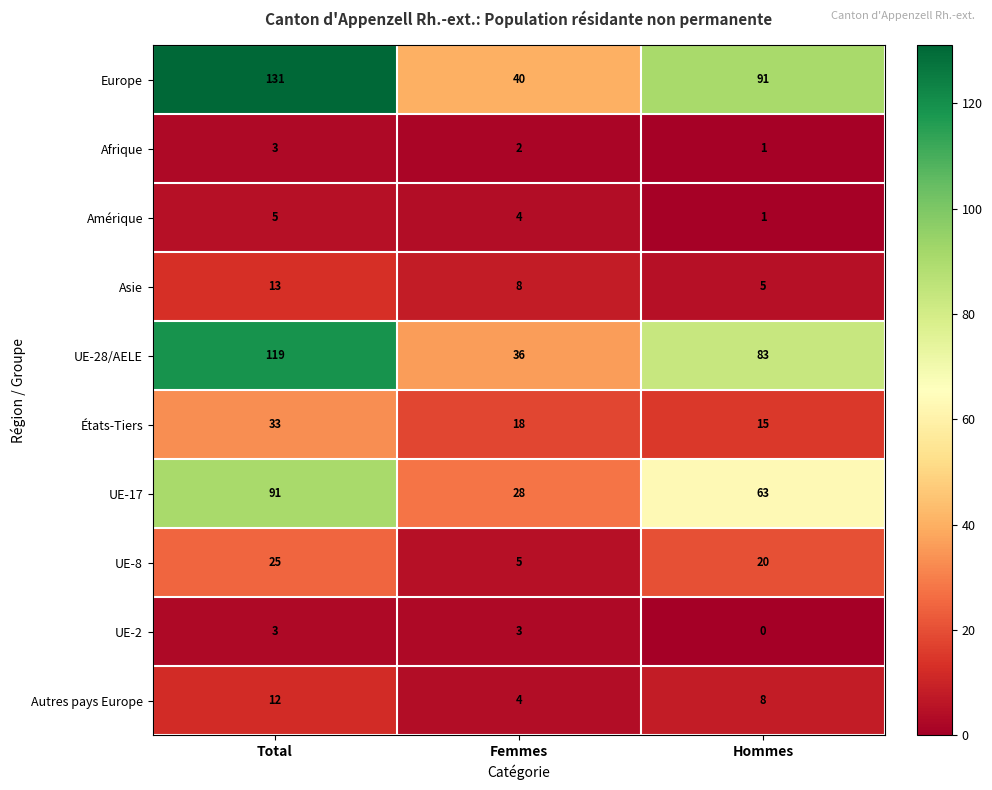

List the labels in order of États-Tiers value, largest first.

Total, Femmes, Hommes